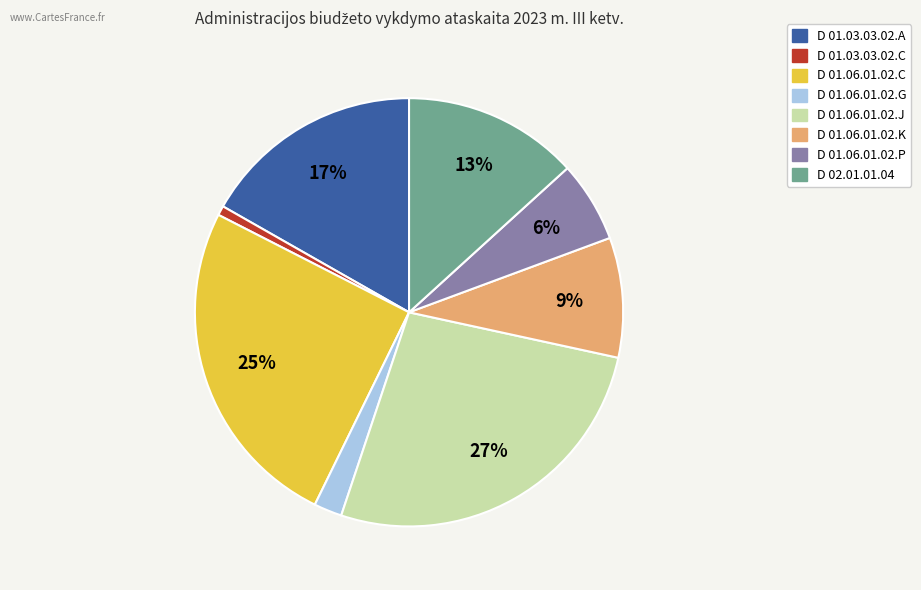

Which category has the biggest portion of the pie?

D 01.06.01.02.J